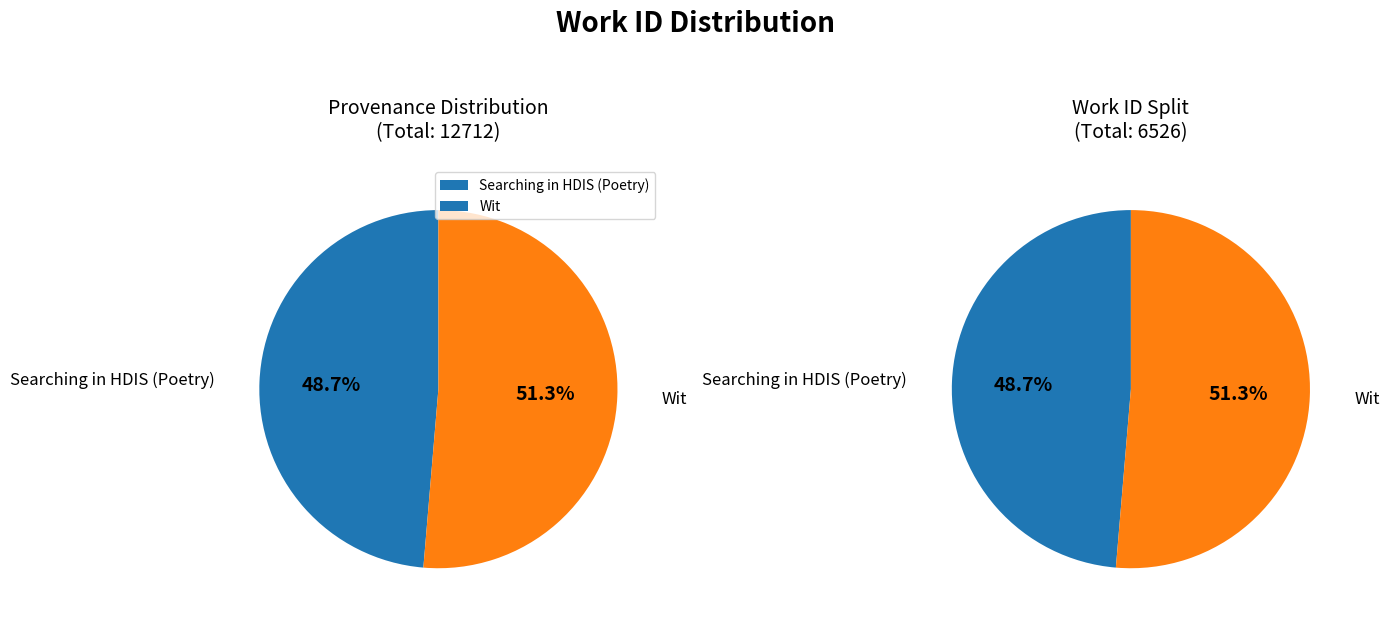

Which has a higher value, Searching in HDIS (Poetry) or Wit?

Wit